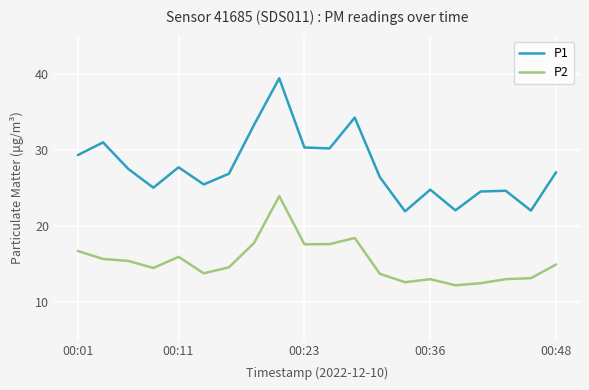

Which series has the largest total across all categories?

P1